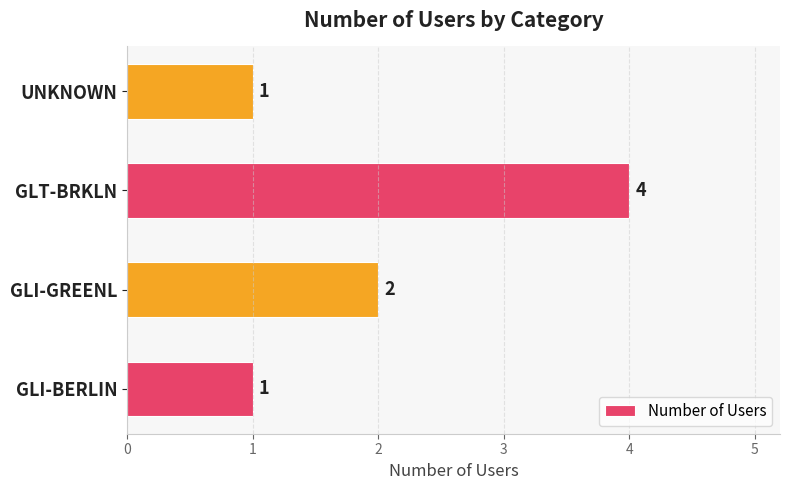

At which label is the value closest to 2?

GLI-GREENL